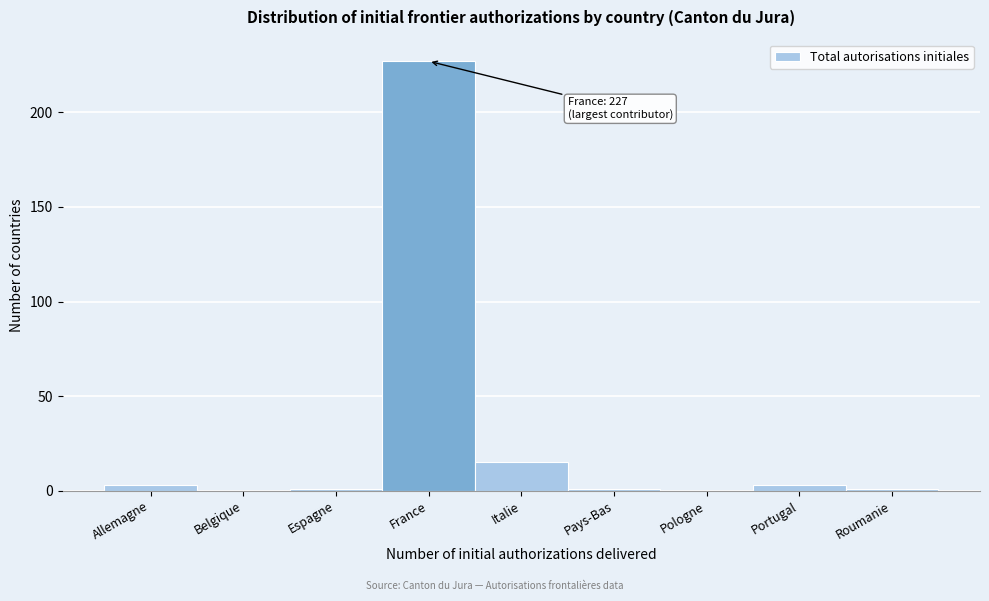

Reading left to right, extract all data points from this chart.

Allemagne=3	Belgique=0	Espagne=1	France=227	Italie=15	Pays-Bas=1	Pologne=0	Portugal=3	Roumanie=1